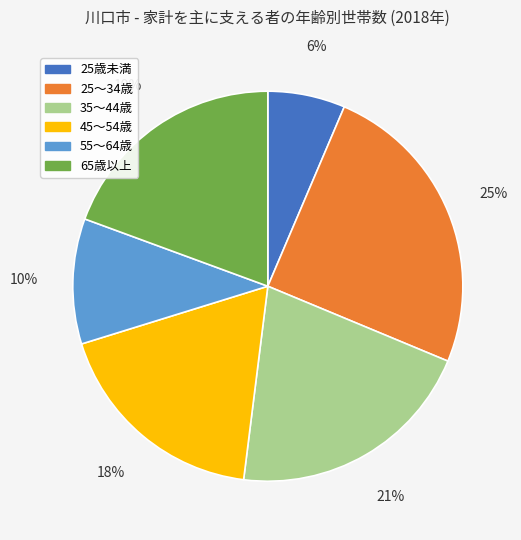

Is 25～34歳 the majority of the pie?

No